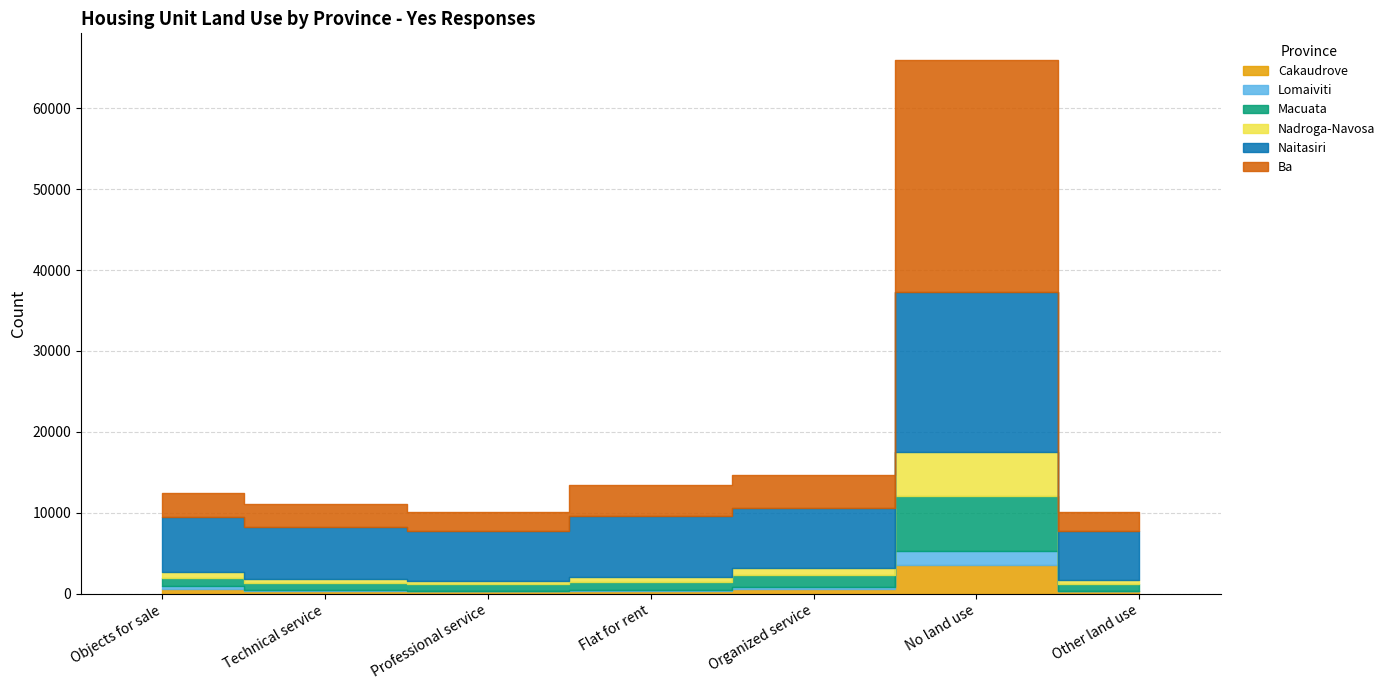

At which label does Nadroga-Navosa reach its peak?

No land use